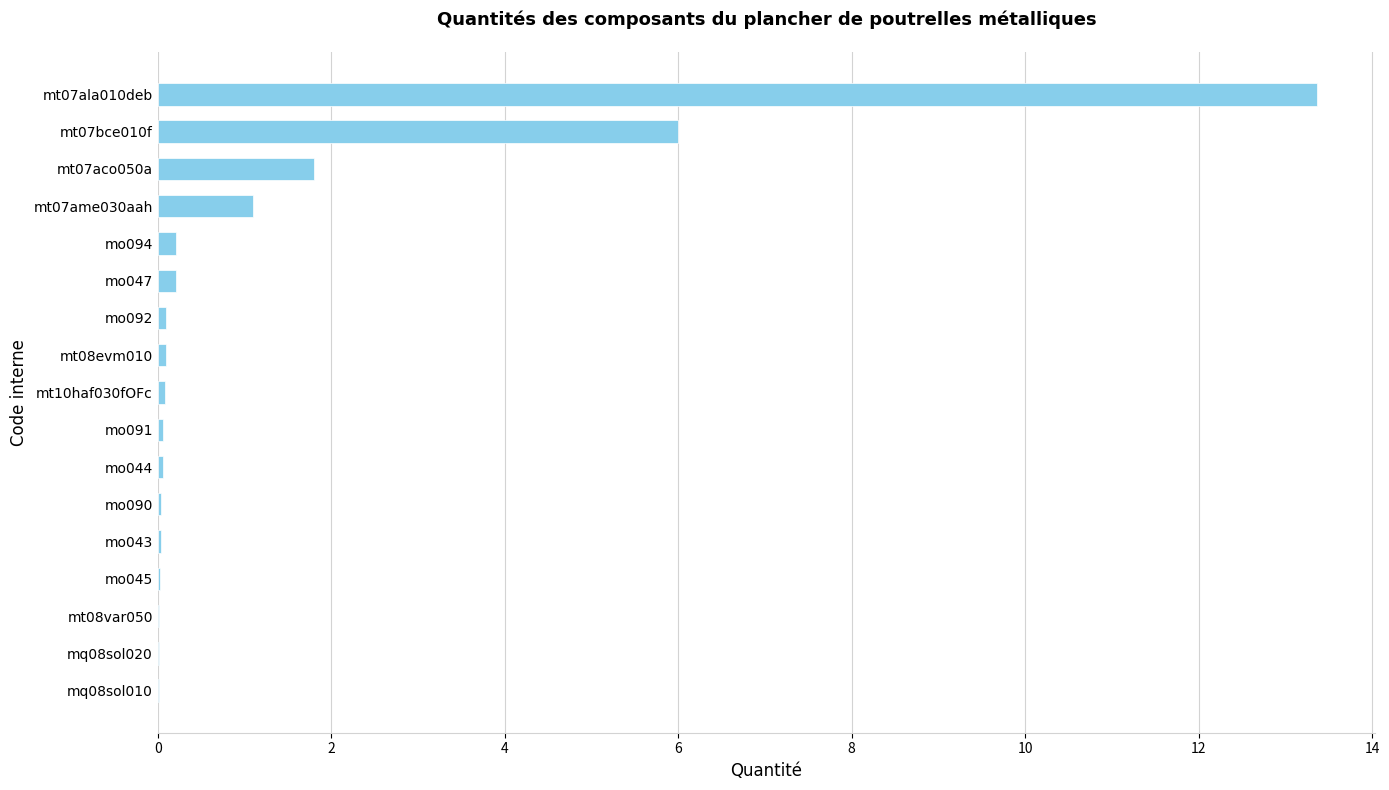

Is it true that the value at mt07bce010f is 6.0?

True